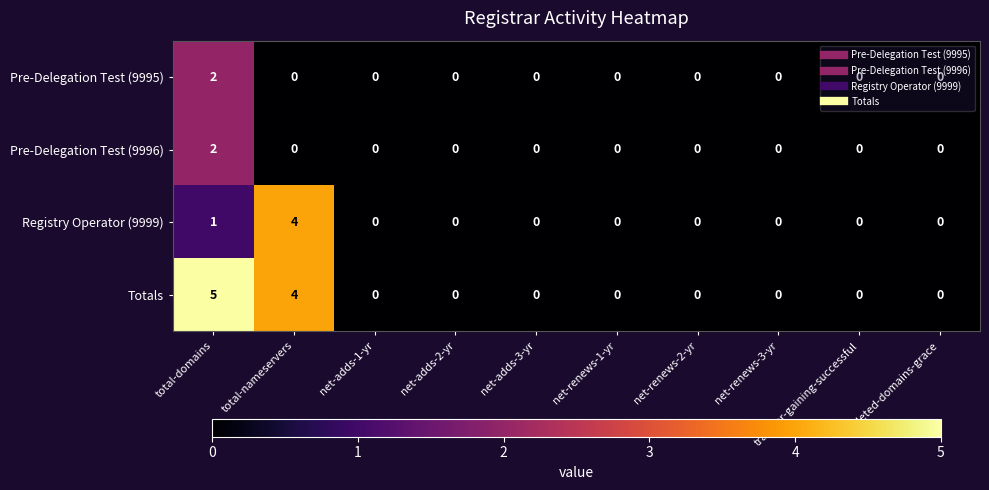

Which label corresponds to the largest value in the chart?

total-domains